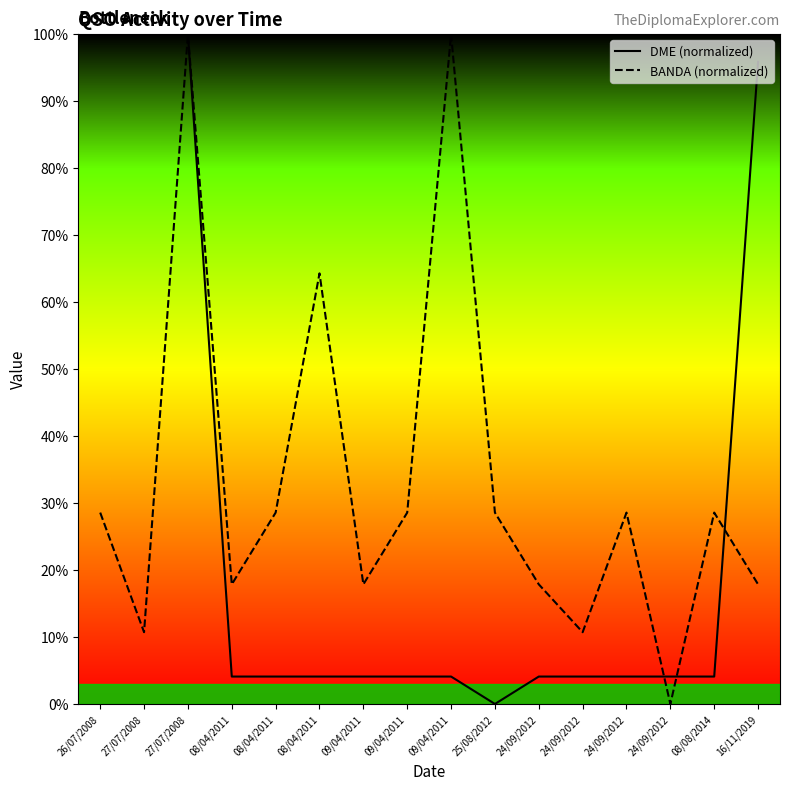

What is the label of the 13th point from the right?

08/04/2011